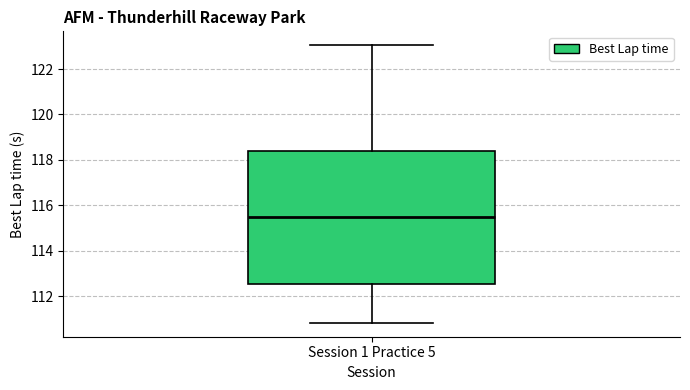

Transcribe this box plot: give where the median line is, the range the box spans, and where the two whiskers end, as read against the y-axis. The values are not printed on the chart, so give them approximately, as read against the axis.

median 115.4, box 112.6 to 118.4, whiskers 110.8 to 123.0